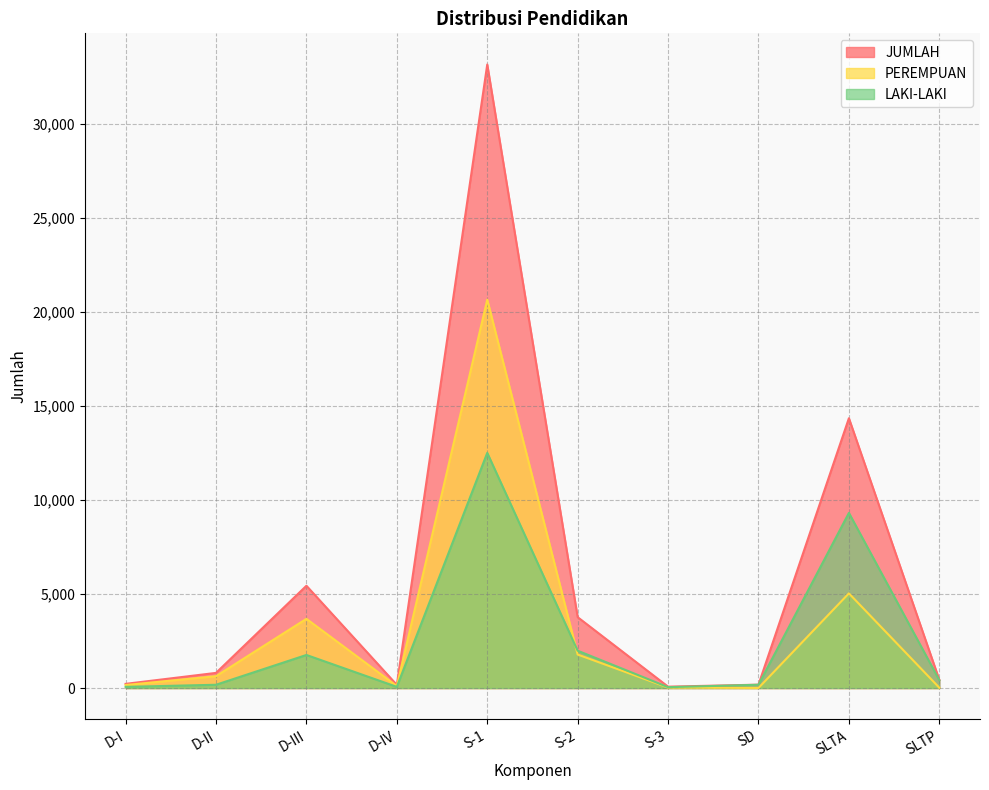

At which label is PEREMPUAN closest to 10334?

SLTA